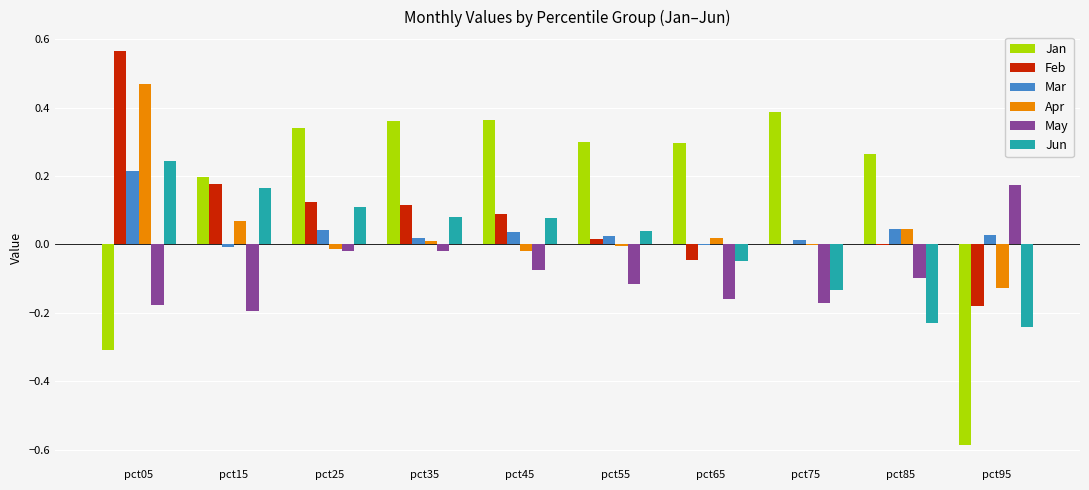

Is the value of Jan at pct65 greater than the value of Feb at pct85?

Yes